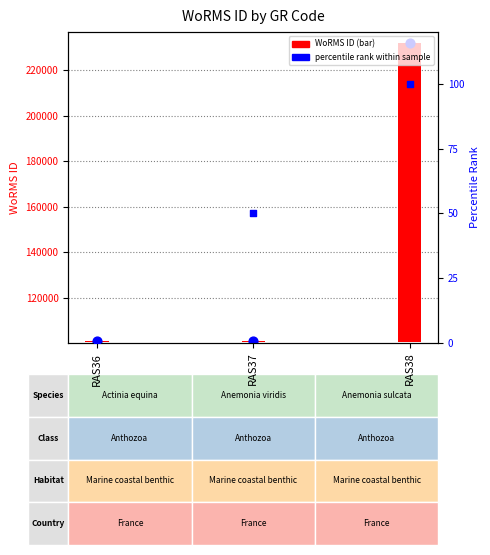

Which series contains the highest Y value?

WoRMS ID (point)